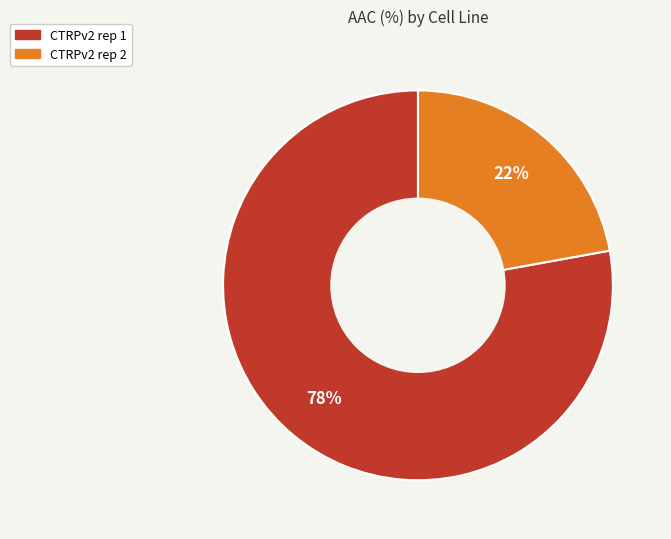

What is the largest slice in the pie chart?

CTRPv2 rep 1